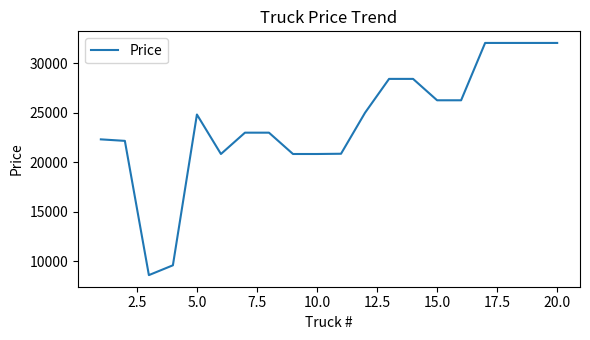

What is the greatest value displayed?

32034.6